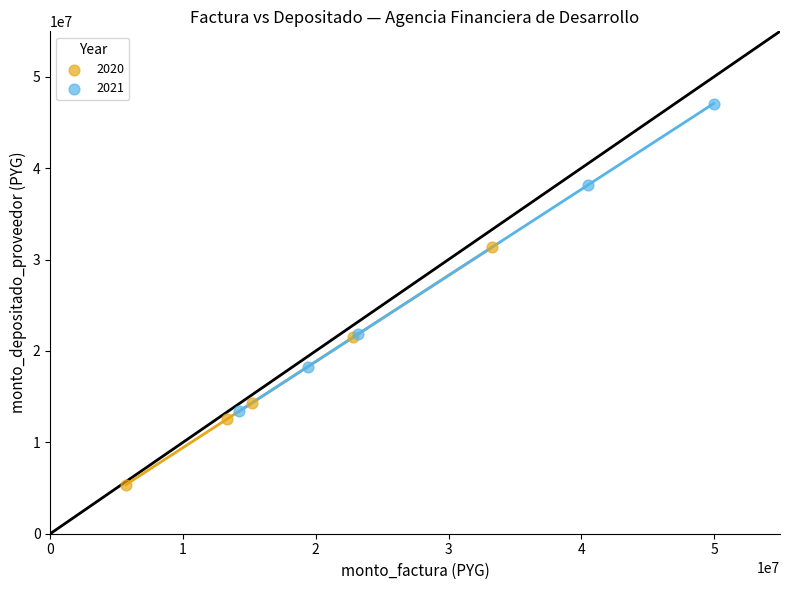

Which series reaches the minimum Y coordinate?

2020